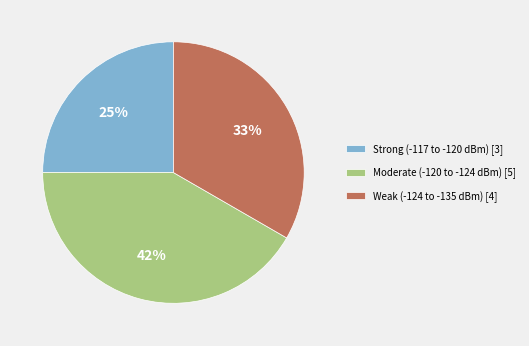

Which category has the biggest portion of the pie?

Moderate (-120 to -124 dBm) [5]